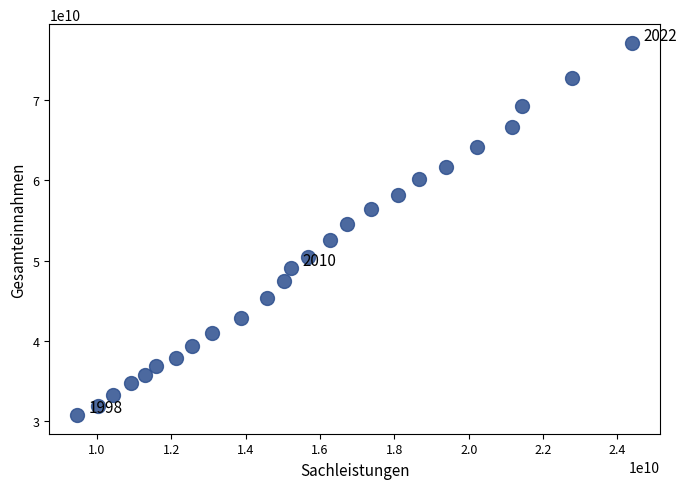

What Y value in the scatter plot is closest to 53951180650?

54594055781.0